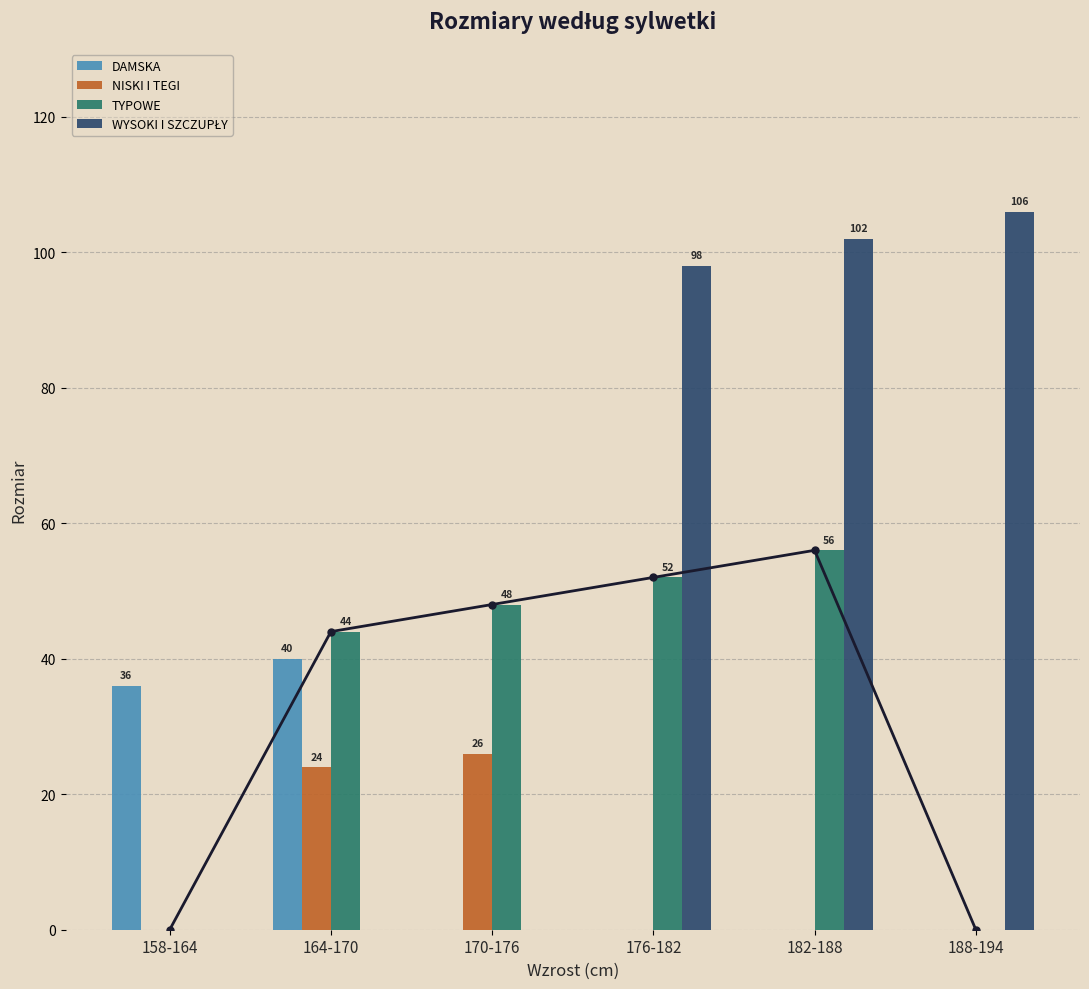

What is the difference between the maximum and minimum values in the NISKI I TEGI series?

26